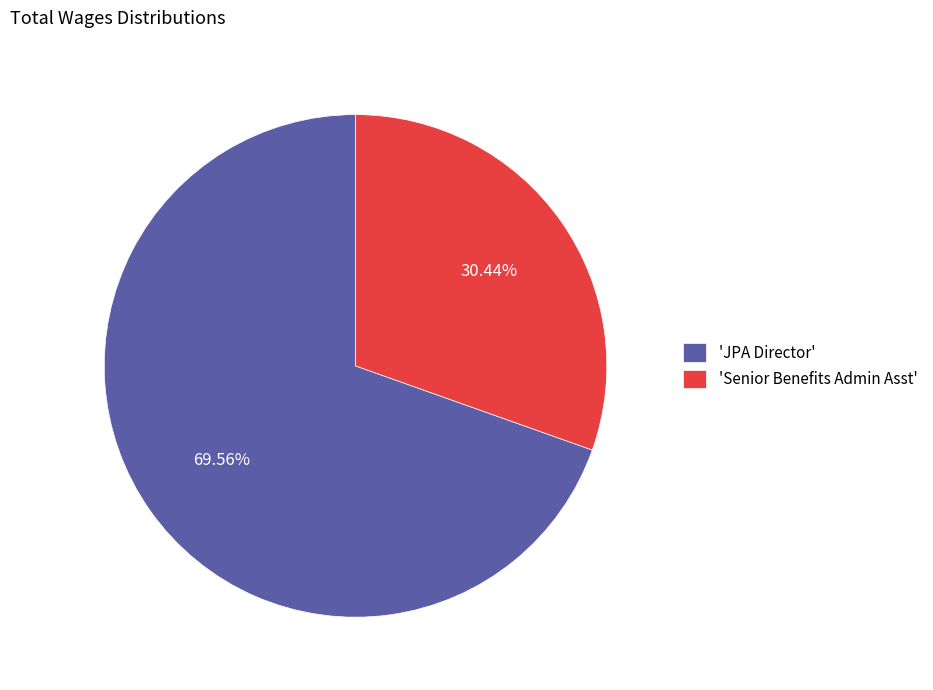

Which slice is the largest?

'JPA Director'